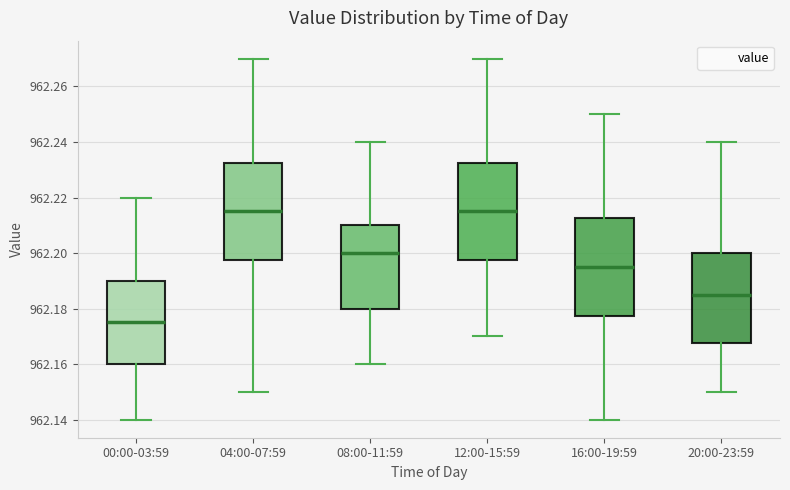

Reading left to right, transcribe this box plot: for each box, give where its median line is, the range the box spans, and where its two whiskers end, as read against the y-axis. The values are not printed on the chart, so give them approximately, as read against the axis.

00:00-03:59: median 962.176, box 962.160 to 962.190, whiskers 962.140 to 962.220
04:00-07:59: median 962.216, box 962.198 to 962.232, whiskers 962.150 to 962.270
08:00-11:59: median 962.200, box 962.180 to 962.210, whiskers 962.160 to 962.240
12:00-15:59: median 962.216, box 962.198 to 962.232, whiskers 962.170 to 962.270
16:00-19:59: median 962.196, box 962.178 to 962.212, whiskers 962.140 to 962.250
20:00-23:59: median 962.186, box 962.168 to 962.200, whiskers 962.150 to 962.240